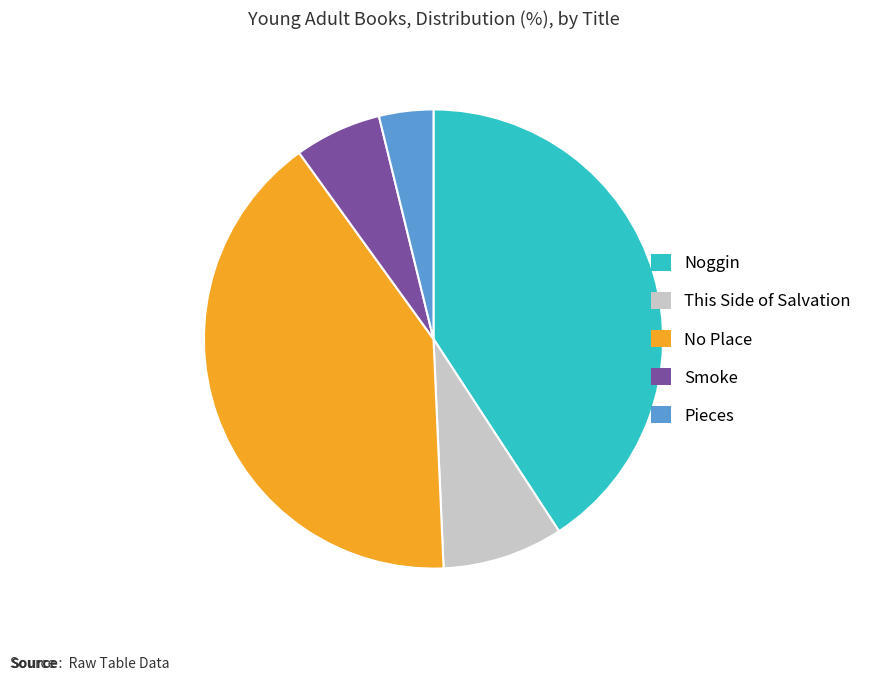

Which slice is the smallest?

Pieces